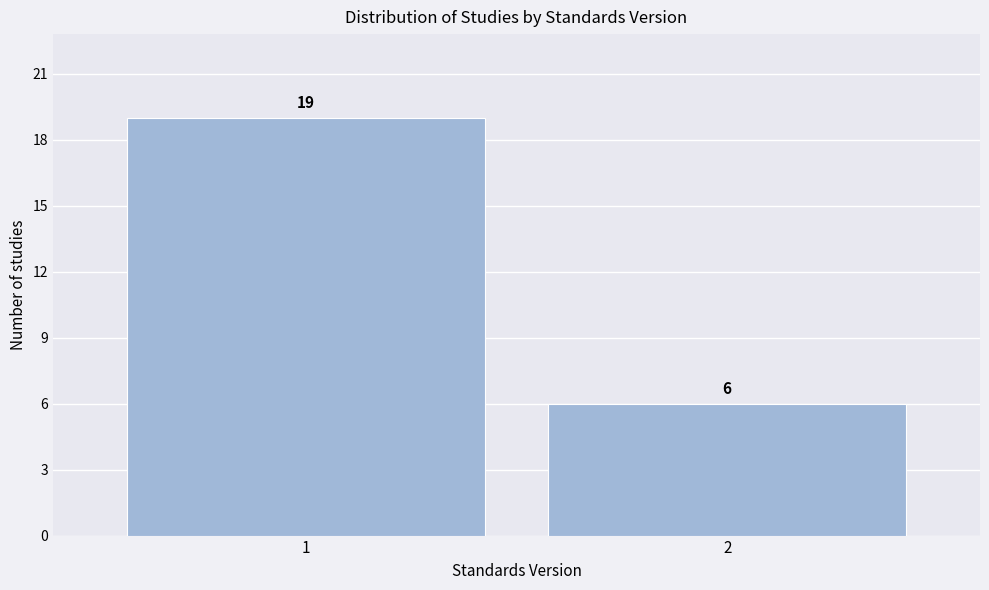

Reading left to right, transcribe all the data shown in this chart.

1=19	2=6